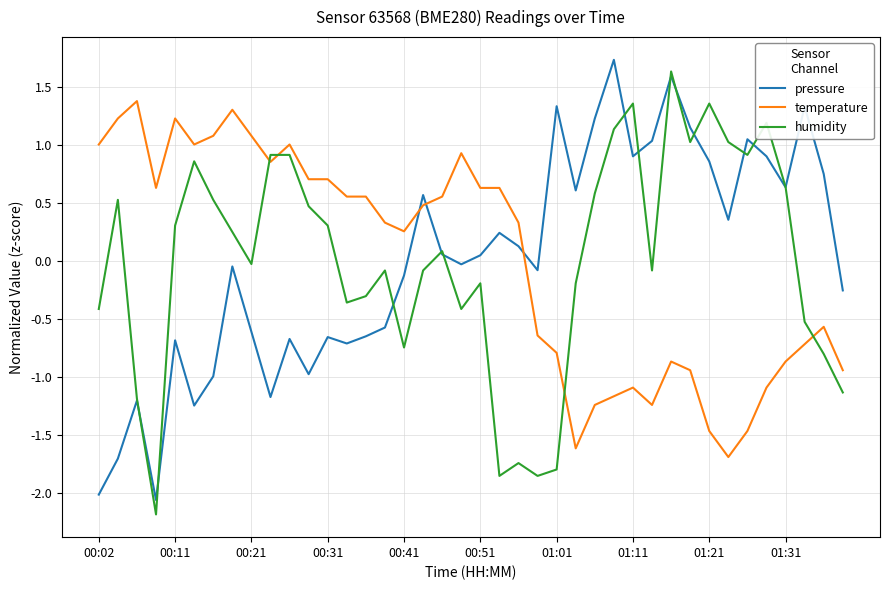

What is the minimum value for pressure?

-2.1